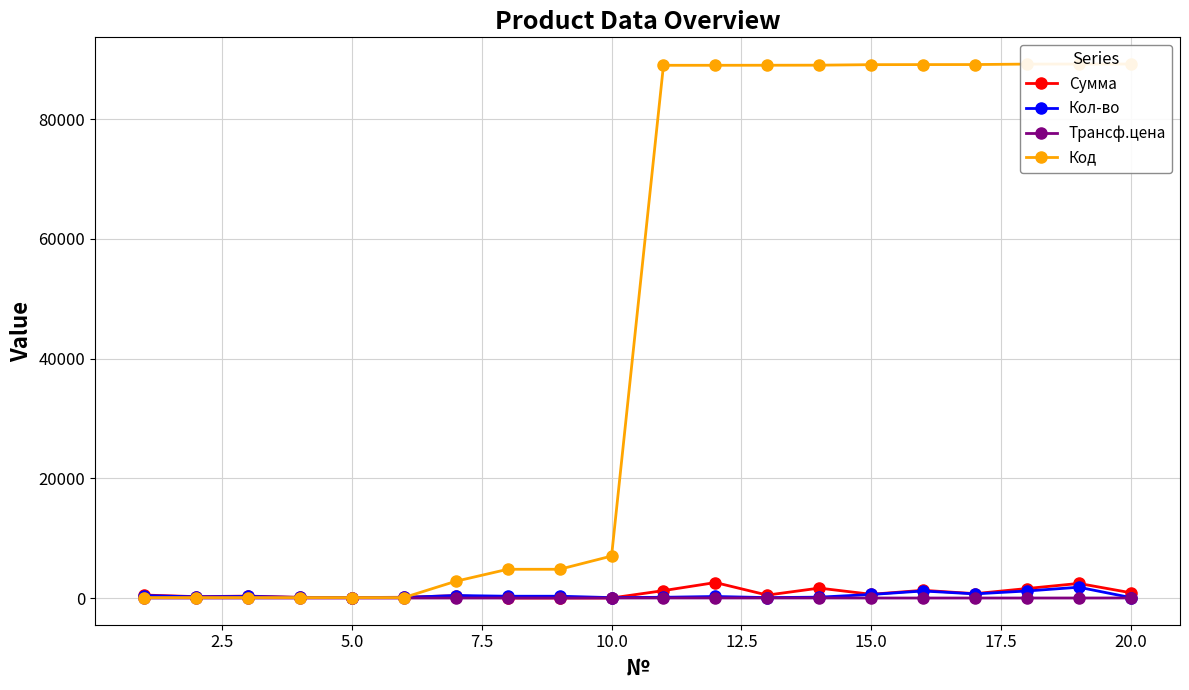

True or false: Сумма has more than 2 interior local peaks.

True